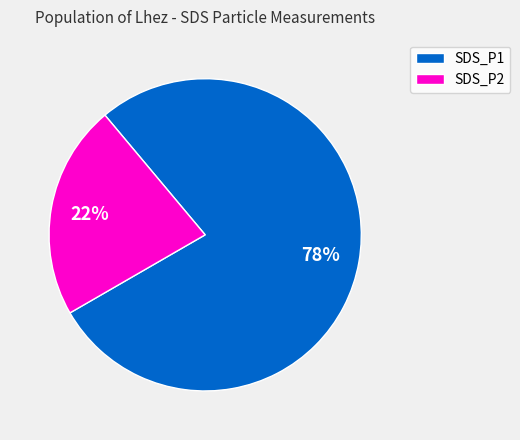

Does any single category account for the majority?

Yes